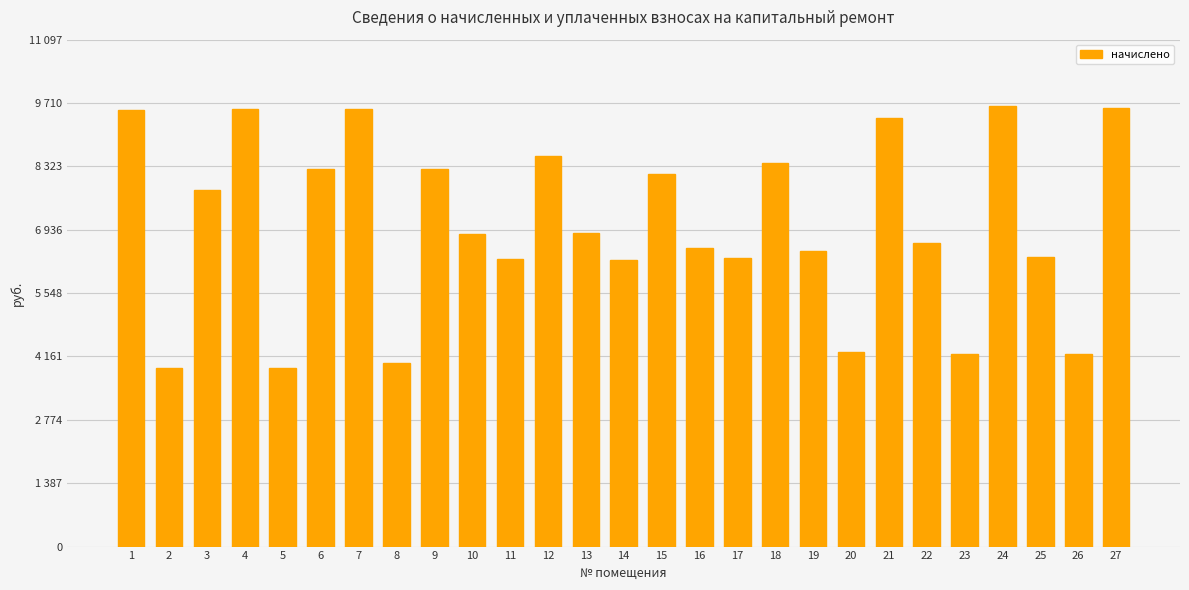

Are the bars horizontal?

No